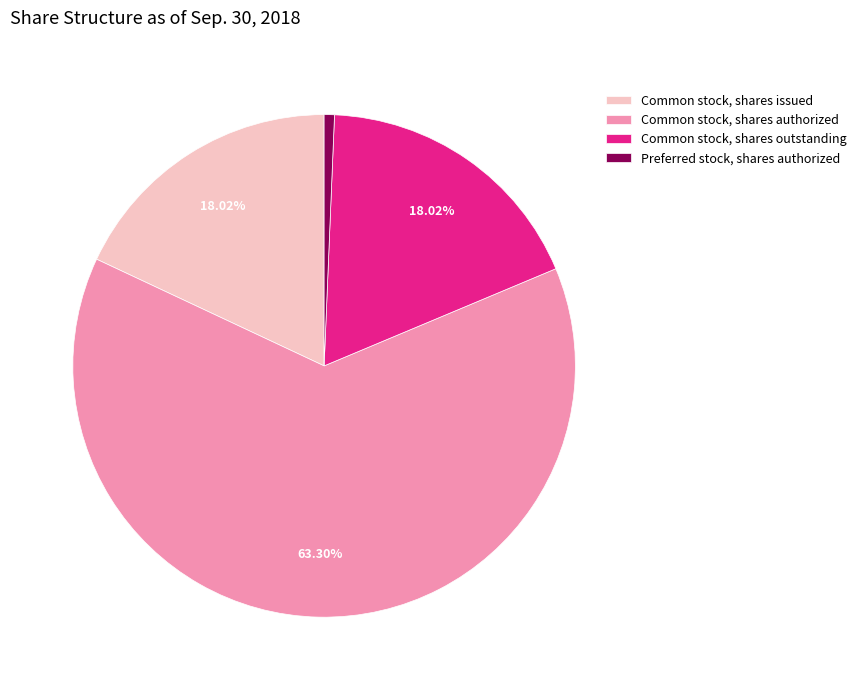

Does any single category account for the majority?

Yes